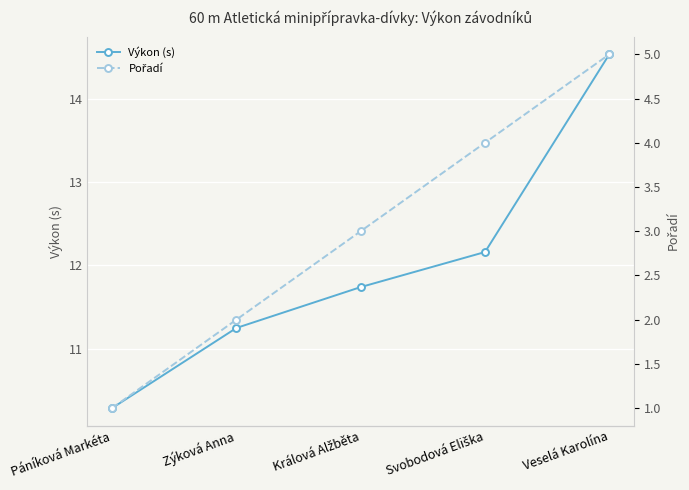

Is the value of Výkon (s) at Zýková Anna greater than the value of Pořadí at Králová Alžběta?

Yes